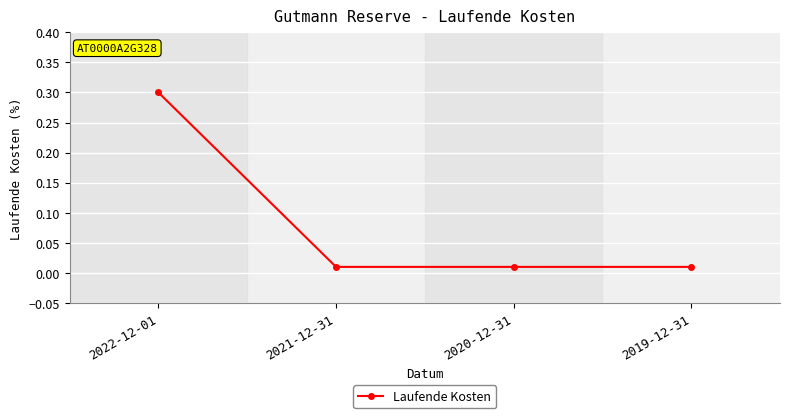

What is the sum of the values at 2020-12-31 and 2022-12-01?

0.3